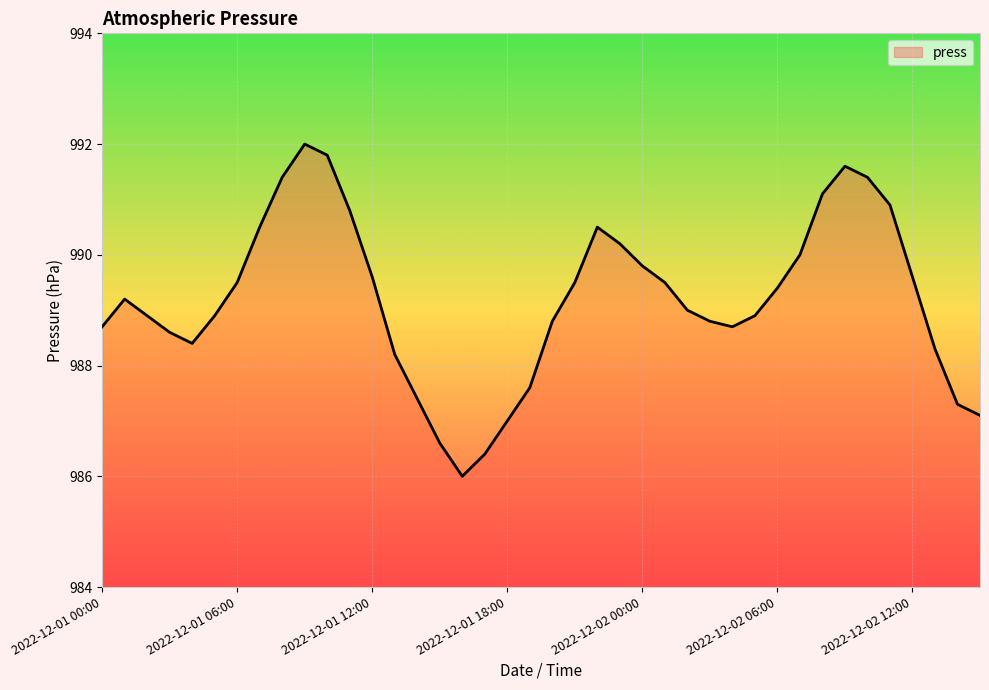

What is the difference between the maximum and minimum values?

6.0